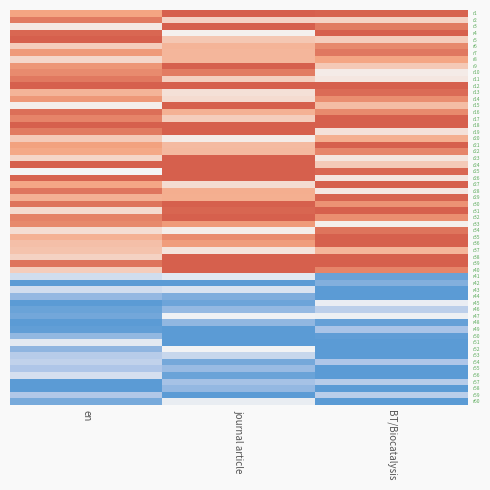

What is the difference between the highest and lowest values at en?

4